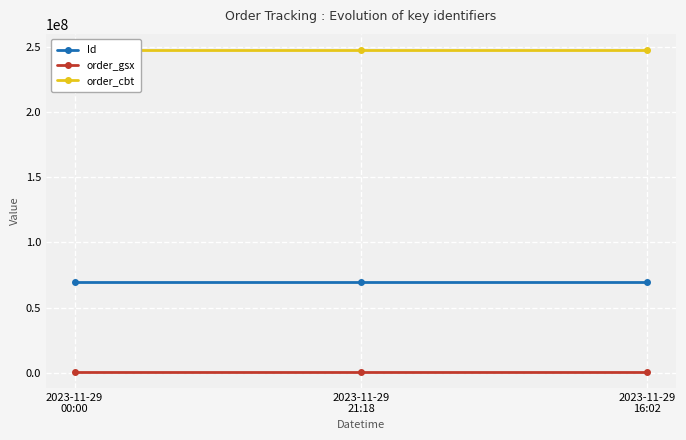

Is it true that Id equals 69644089 at 2023-11-29
16:02?

True